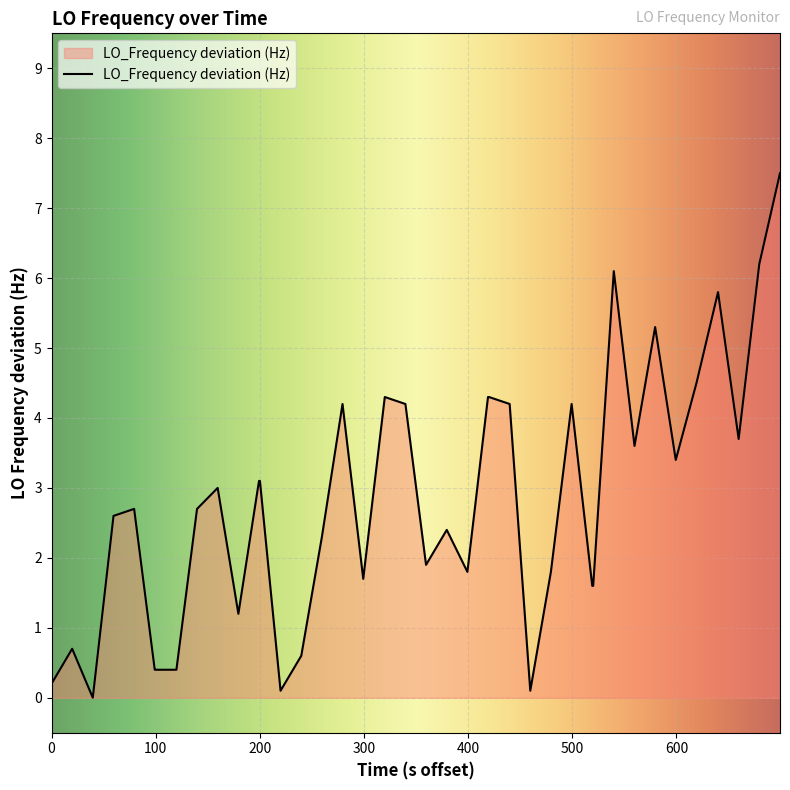

What is the greatest value displayed?

7.5